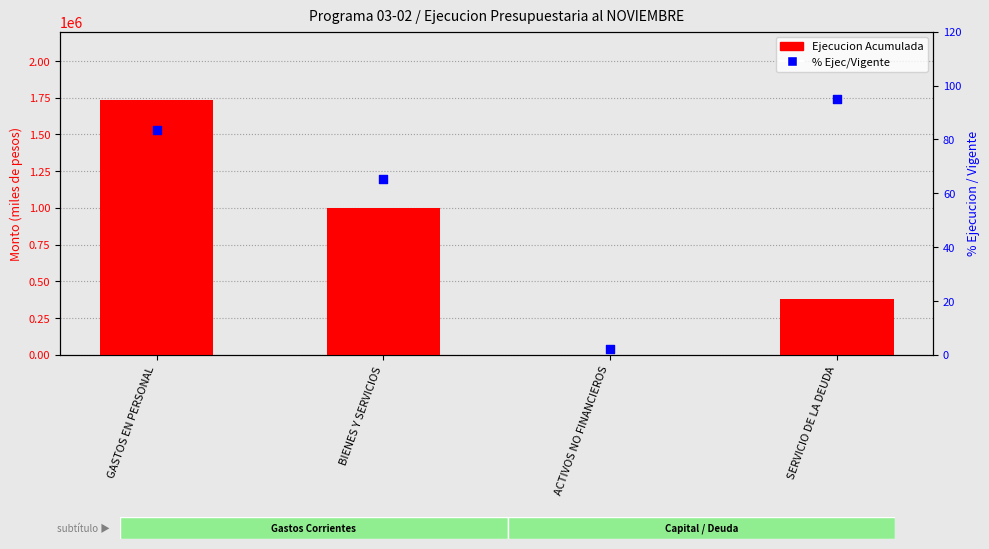

Which series has the widest spread of Y values?

Ejecucion Acumulada